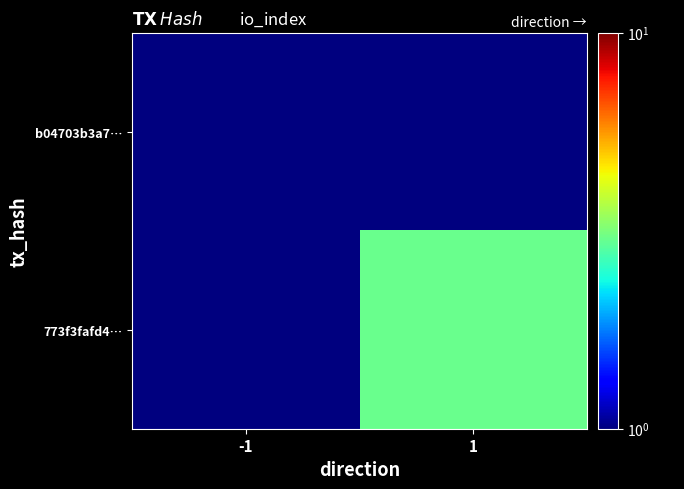

Which series has the widest spread of values?

773f3fafd4…